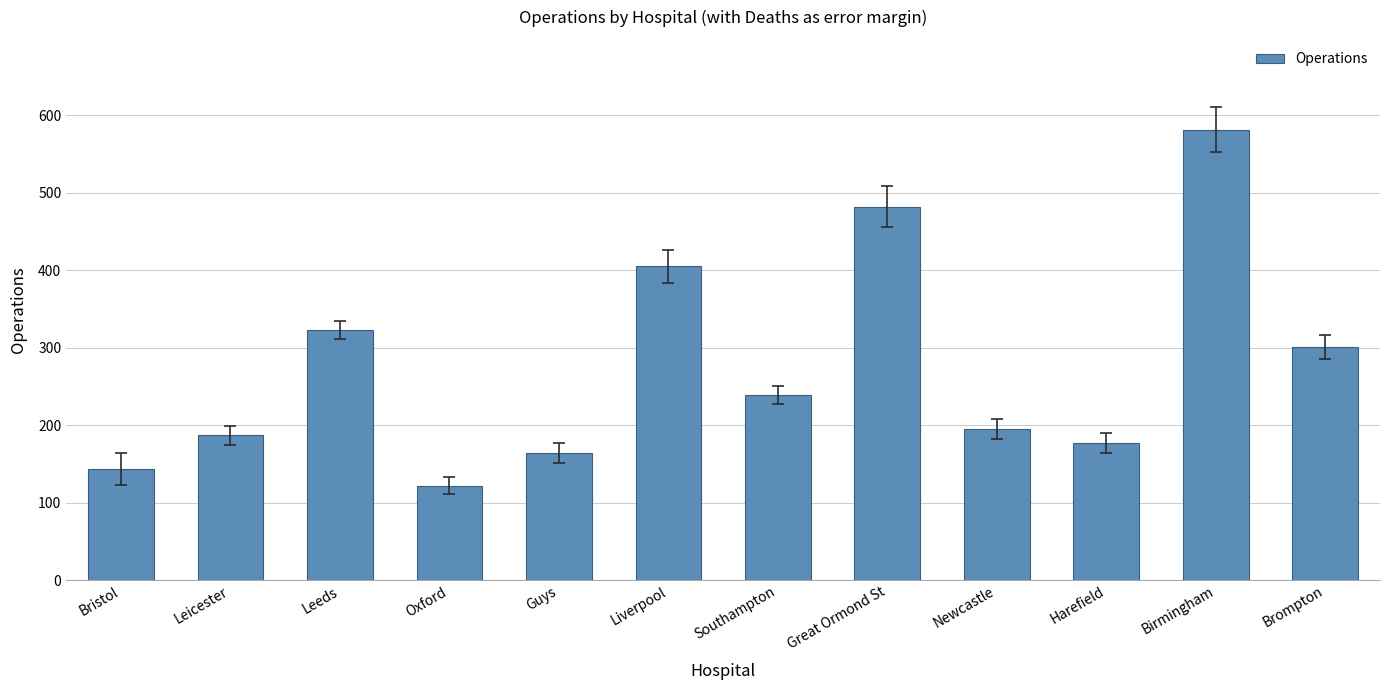

Which label corresponds to the largest value in the chart?

Birmingham